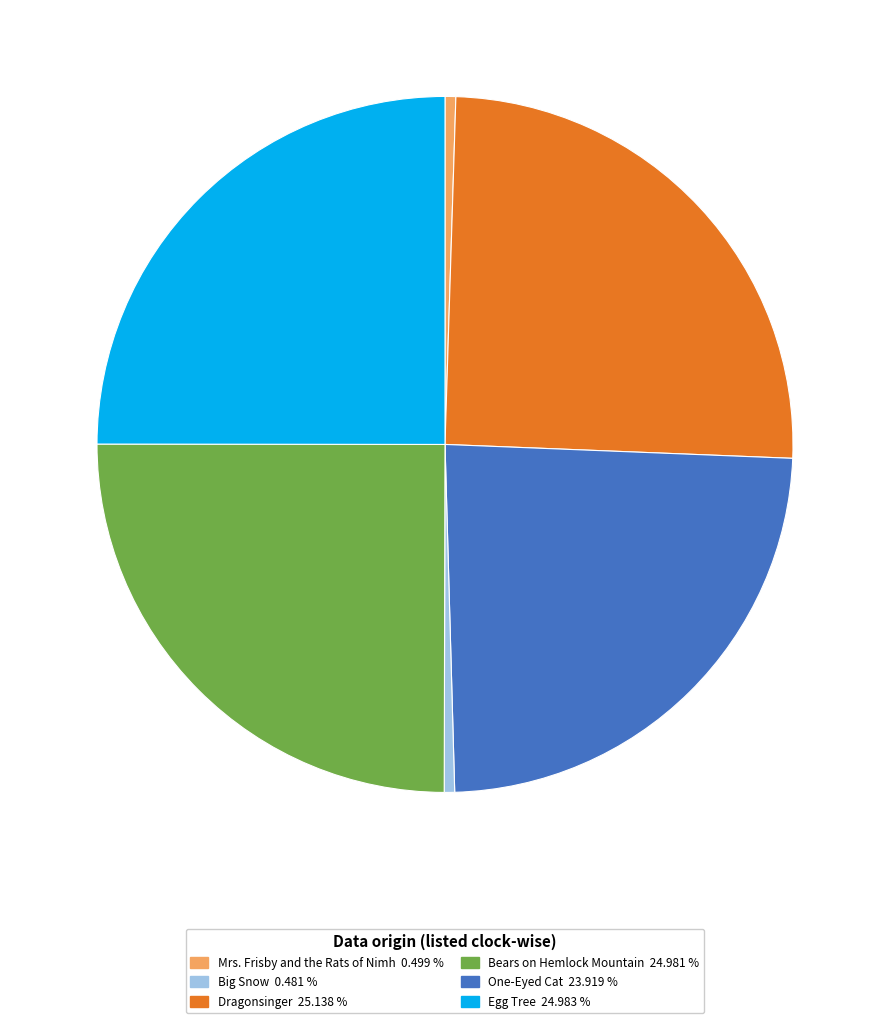

Is there any slice that represents more than half of the pie?

No